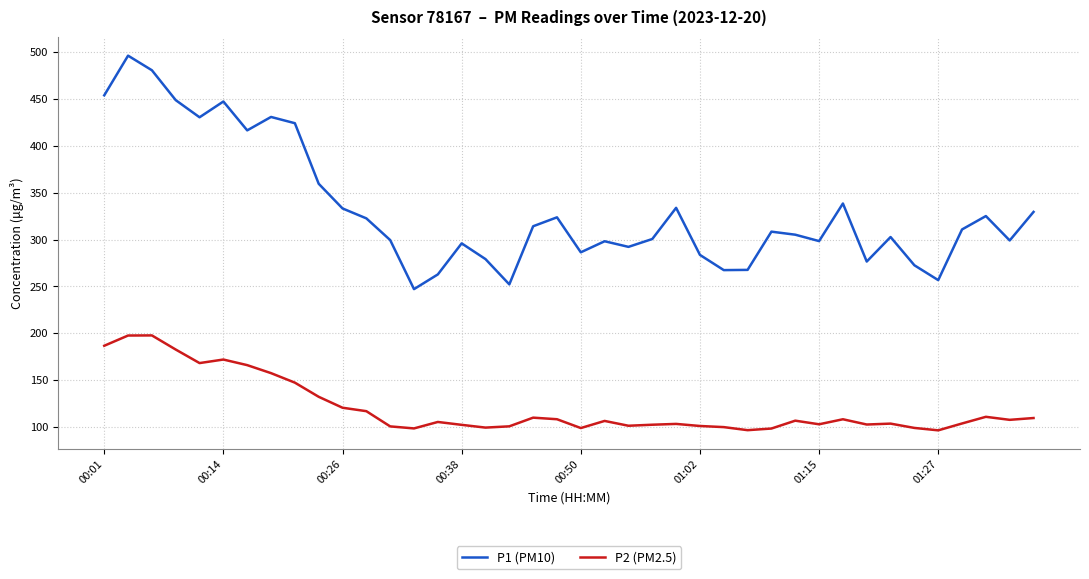

How many categories are shown in the chart?

40